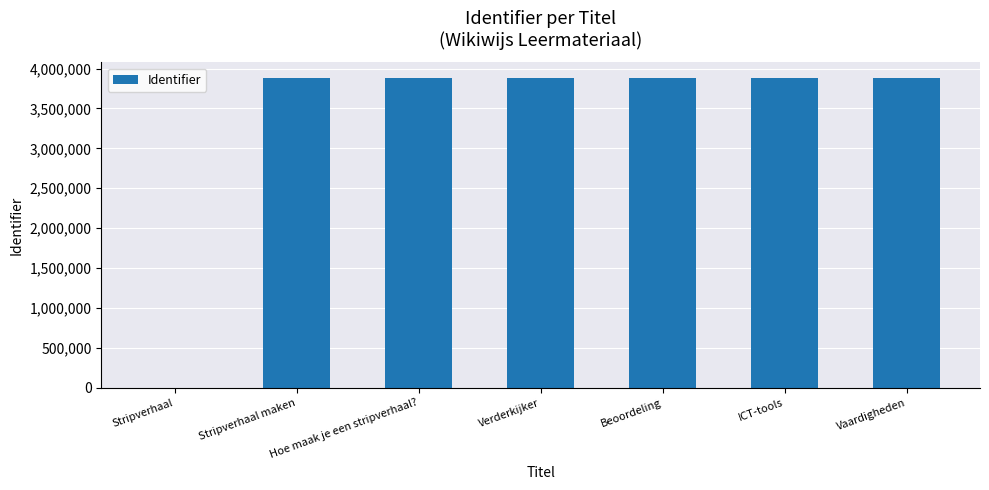

What is the maximum value shown in the chart?

3884239